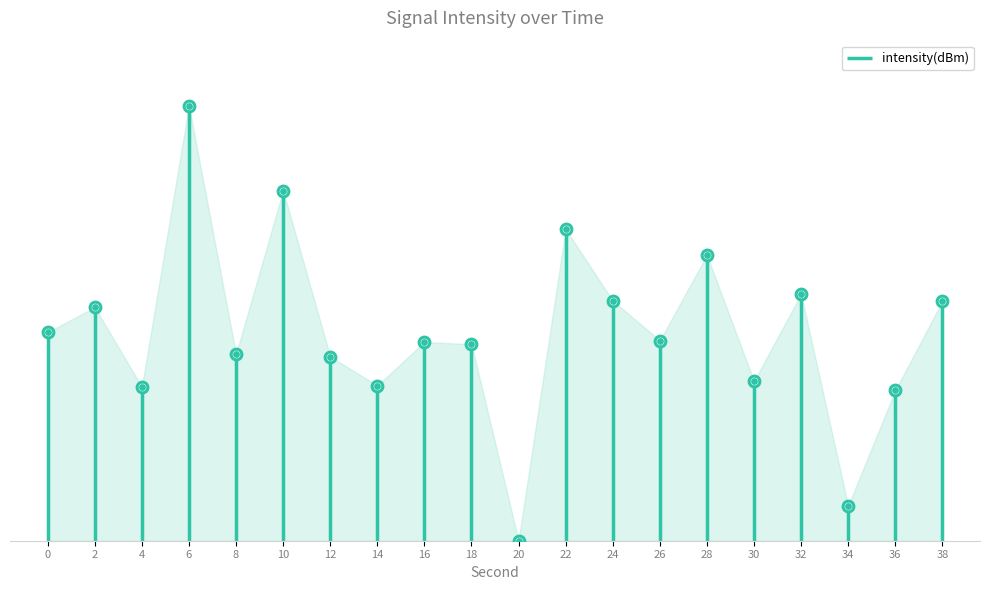

Which has a higher value, 30 or 20?

30